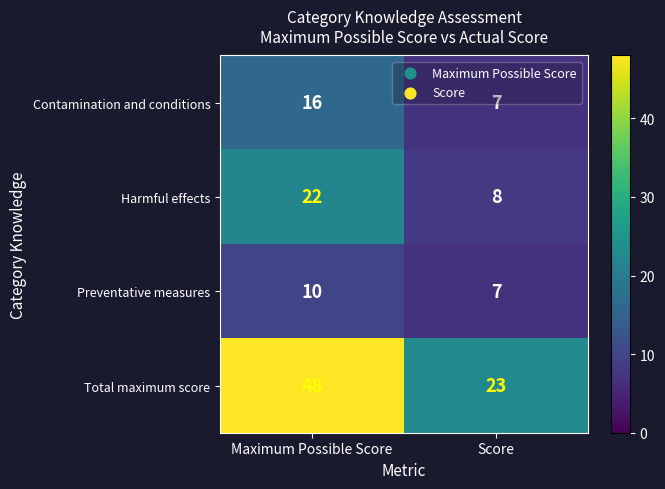

Where is Contamination and conditions nearest to the value 11?

Score